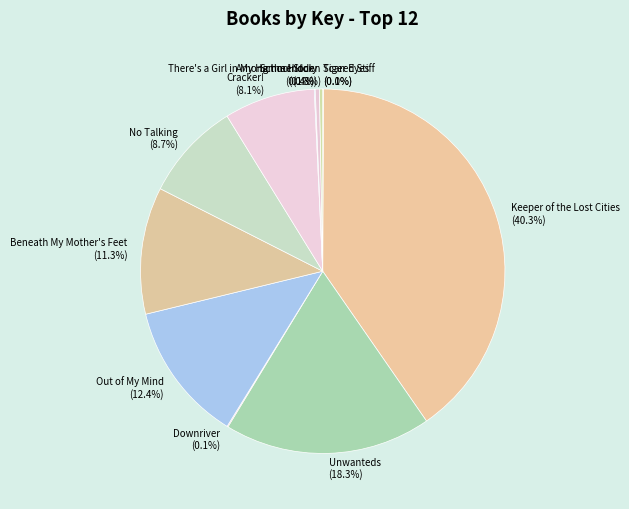

Does any single category account for the majority?

No